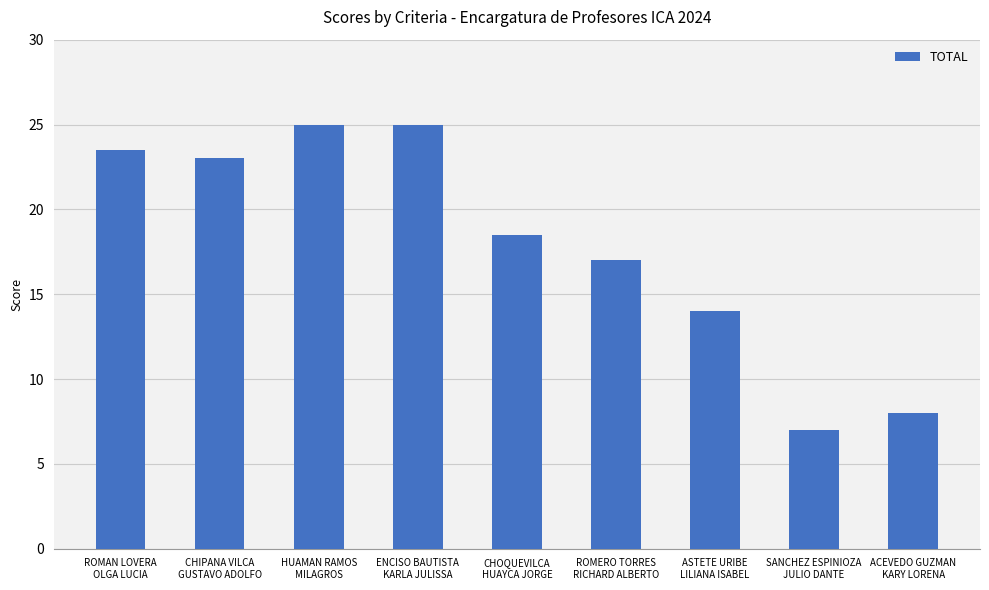

The chart shows a value of 2.2 at ACEVEDO GUZMAN
KARY LORENA. True or false?

False